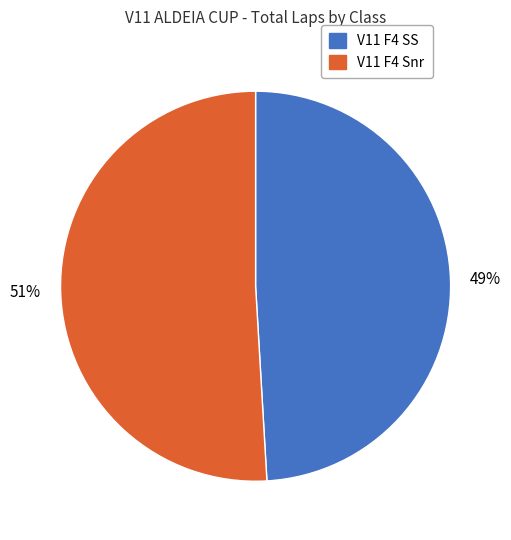

To the nearest percent, what is the average slice percentage?

50%